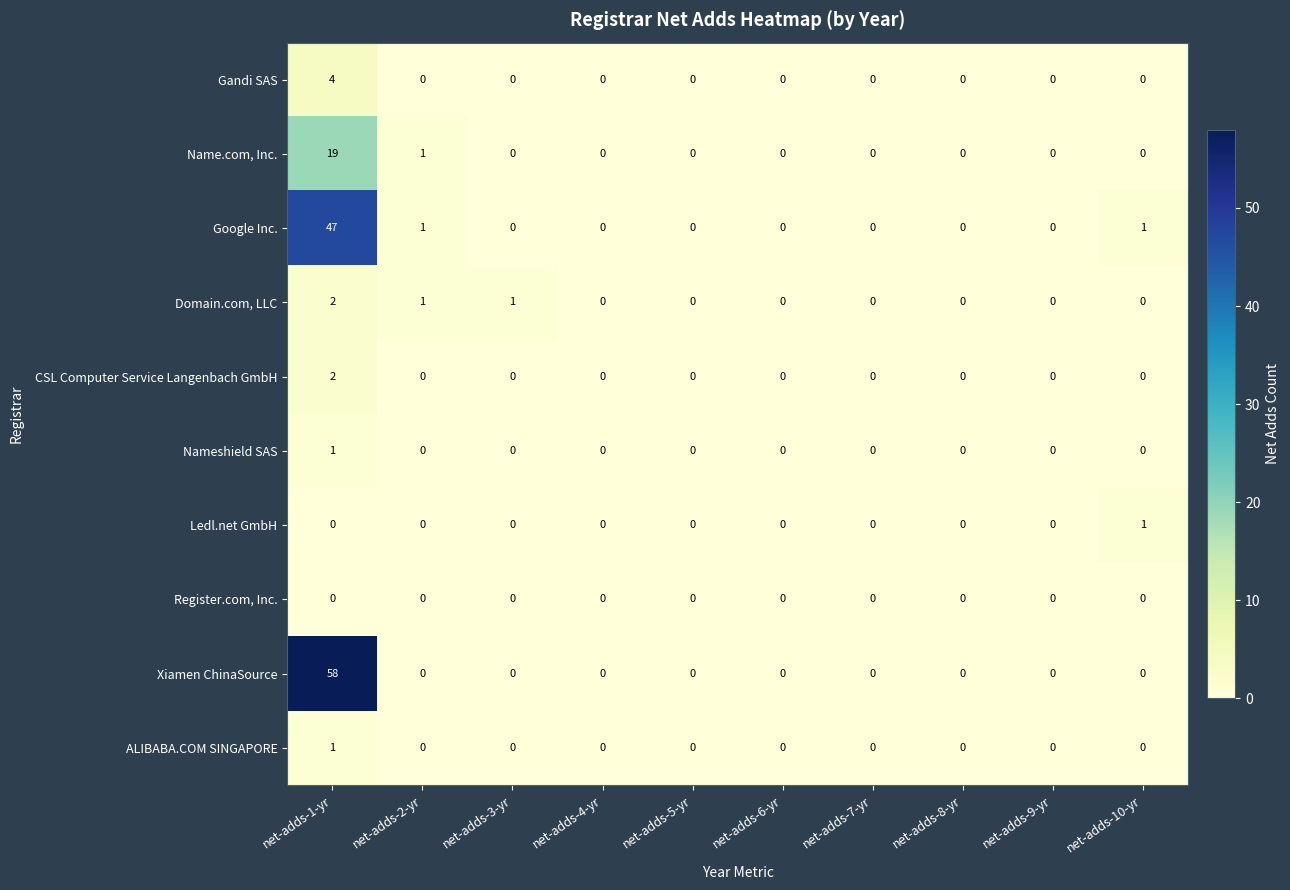

Which category has the highest value across all series?

net-adds-1-yr